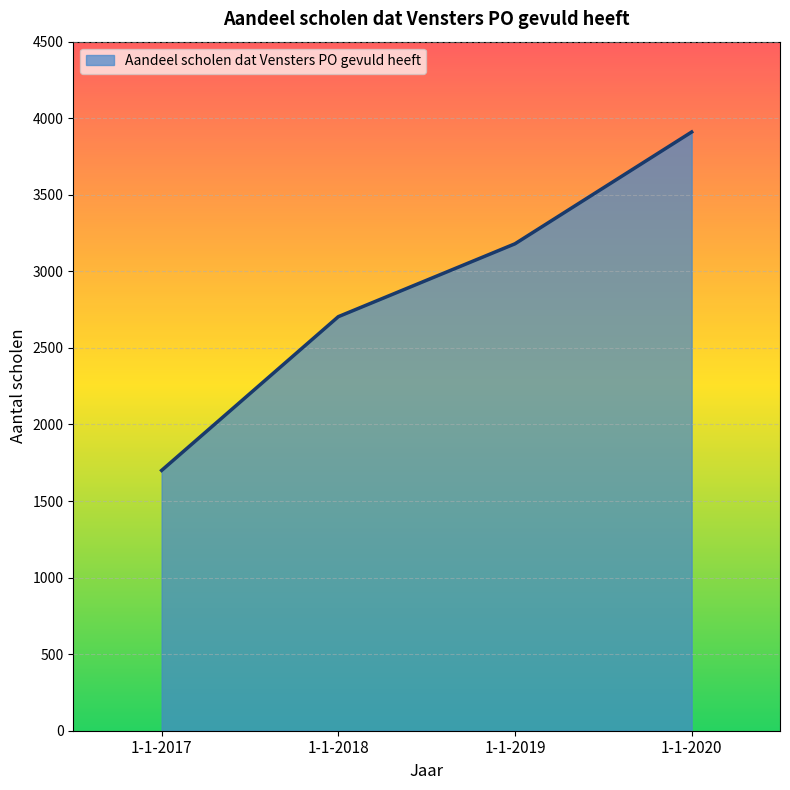

What value does the data have at 1-1-2017, to the nearest 10?

1700